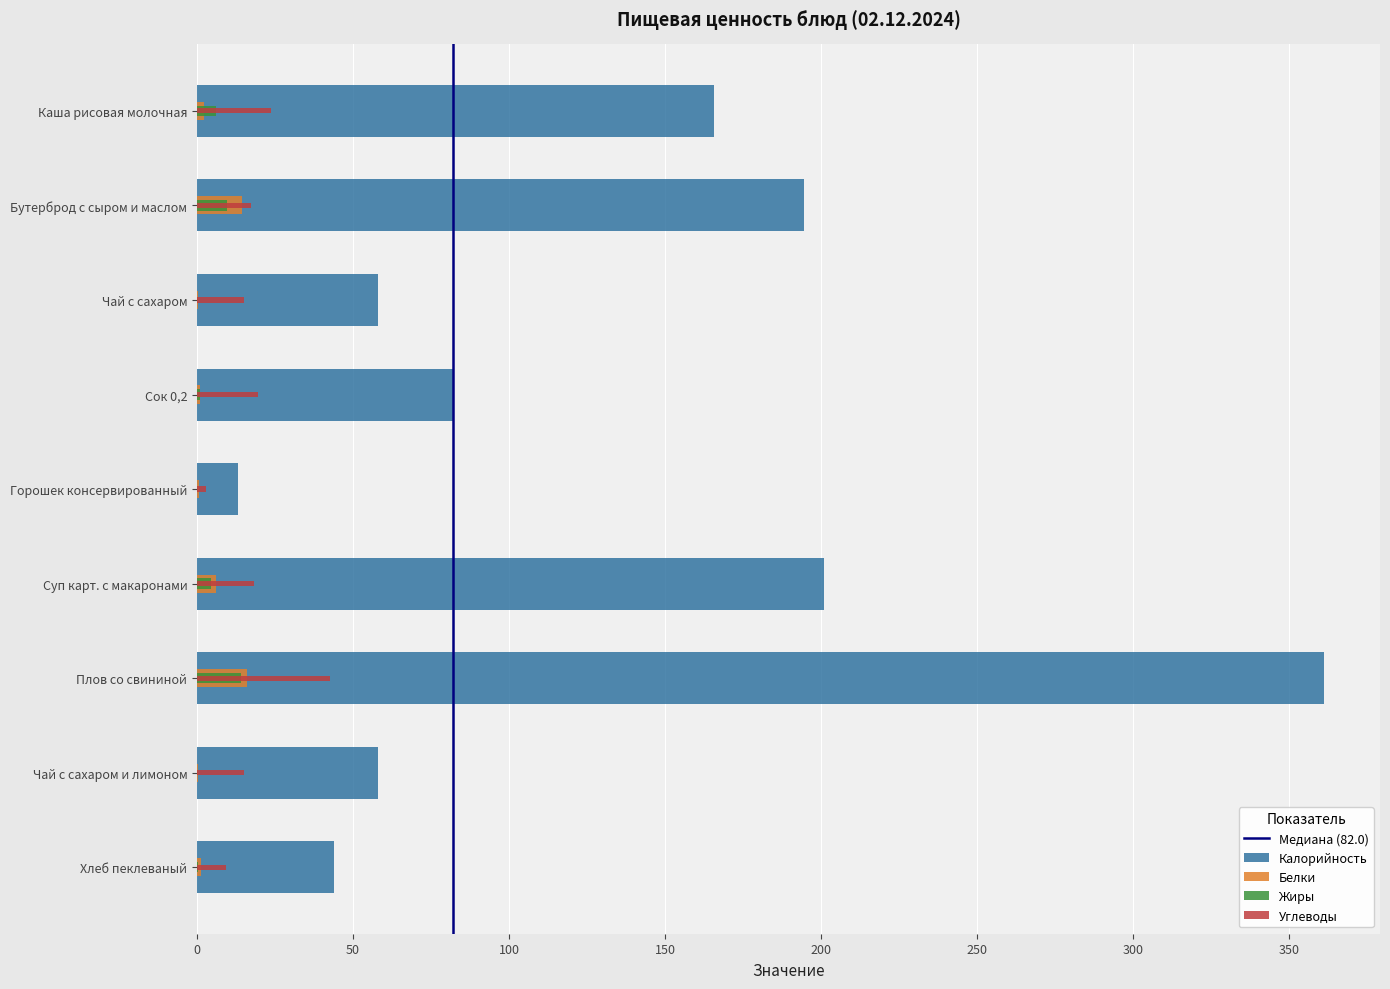

Reading right to left, list all the values displayed in this chart.

Калорийность: 44.0	58.0	361.0	201.0	13.2	82.0	58.0	194.5	165.5
Белки: 1.3	0.2	16.0	6.1	0.6	0.8	0.2	14.4	2.2
Жиры: 0.2	0.0	14.1	4.6	0.1	0.8	0.0	9.6	6.0
Углеводы: 9.4	15.0	42.6	18.1	3.0	19.6	15.0	17.3	23.7